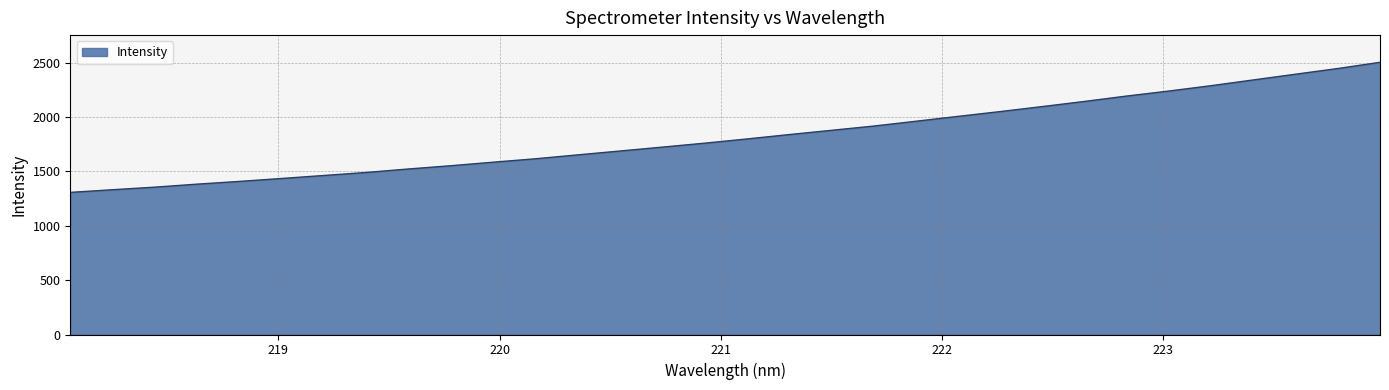

What is the smallest value displayed?

1307.2